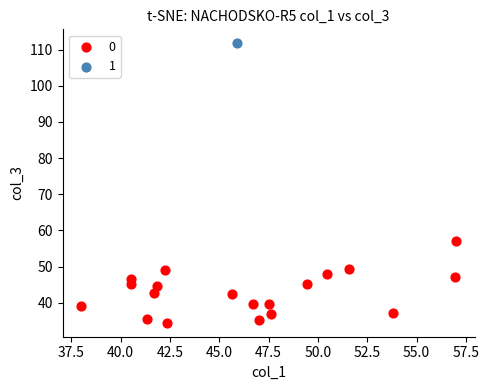

Which series reaches the maximum Y coordinate?

1